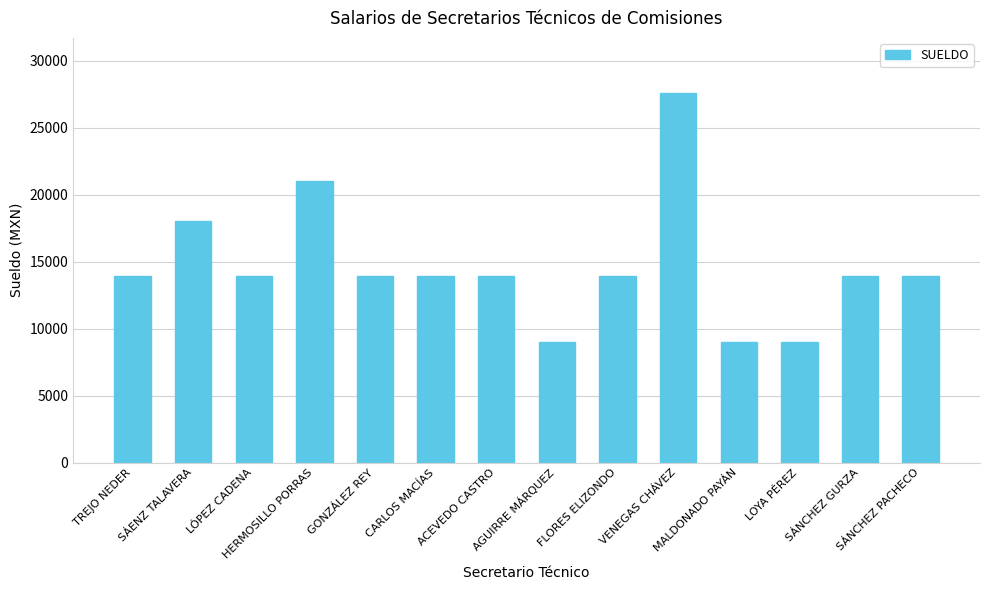

What is the value of the 9th bar from the left?

13956